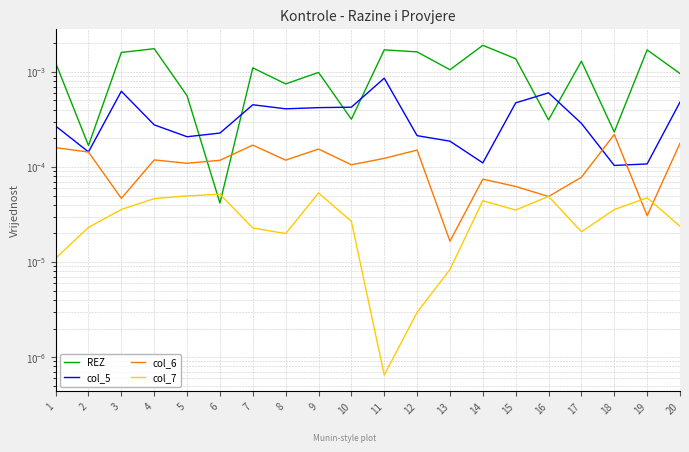

At which category does the chart reach its minimum across all series?

11